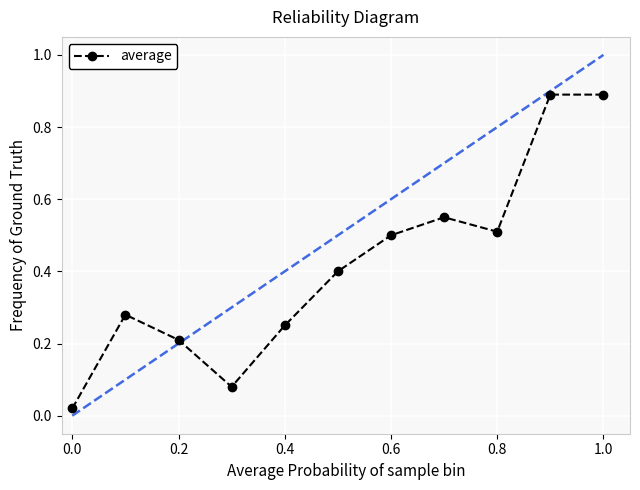

What is the value of the 10th point from the left?

0.9